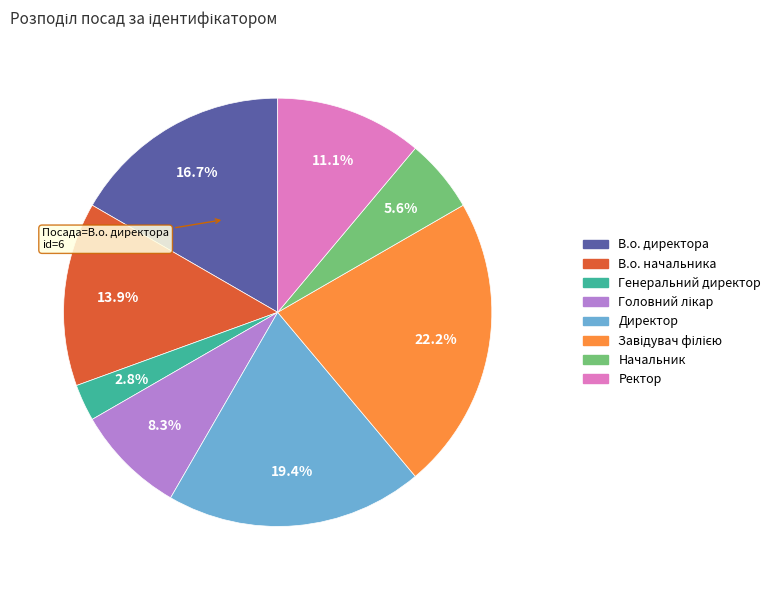

Approximately how many times larger is the value at В.о. директора compared to Директор?

0.9